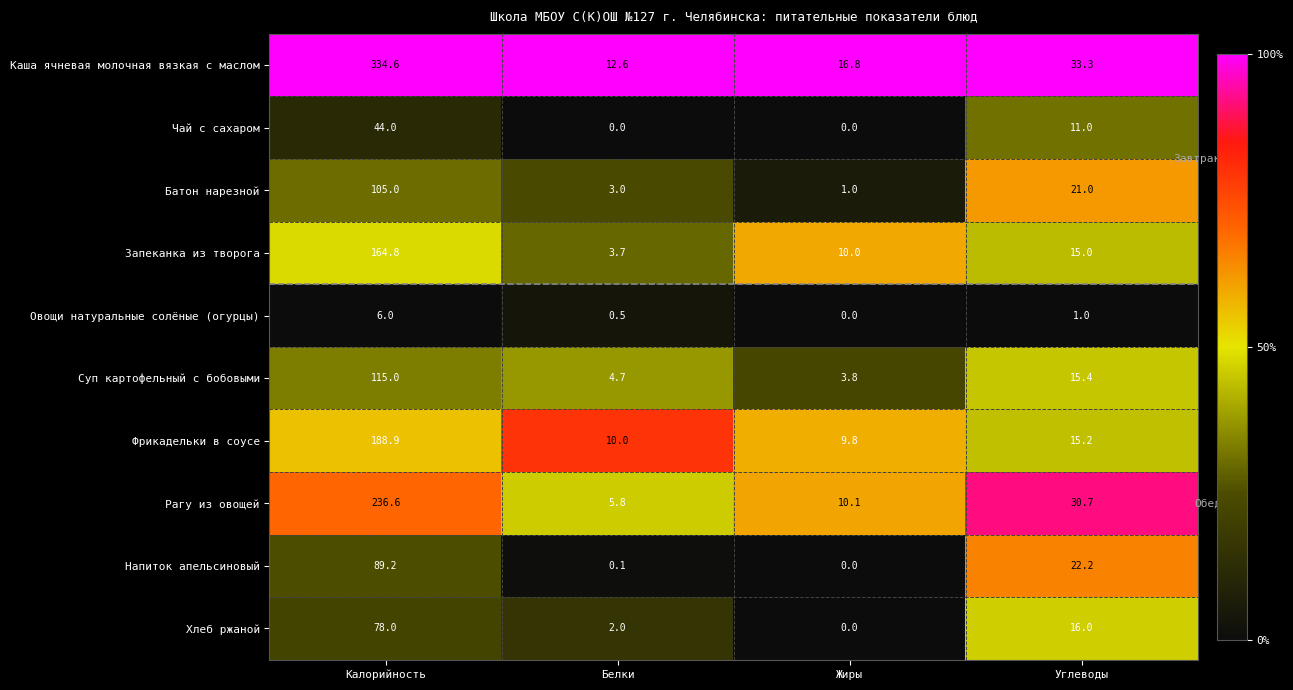

Count the number of categories in the chart.

4